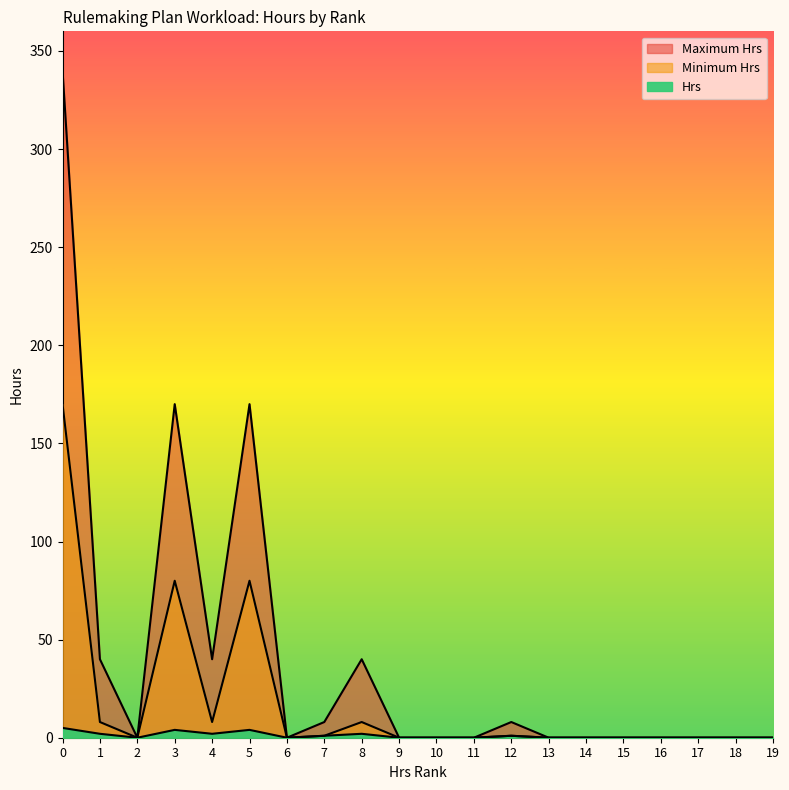

Which series has the largest total across all categories?

Maximum Hrs